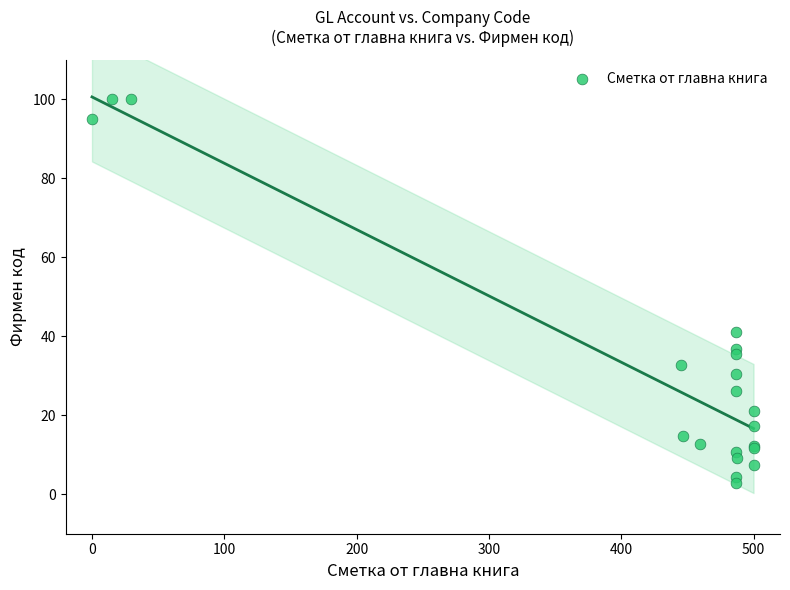

What Y value in the scatter plot is closest to 51?

40.9